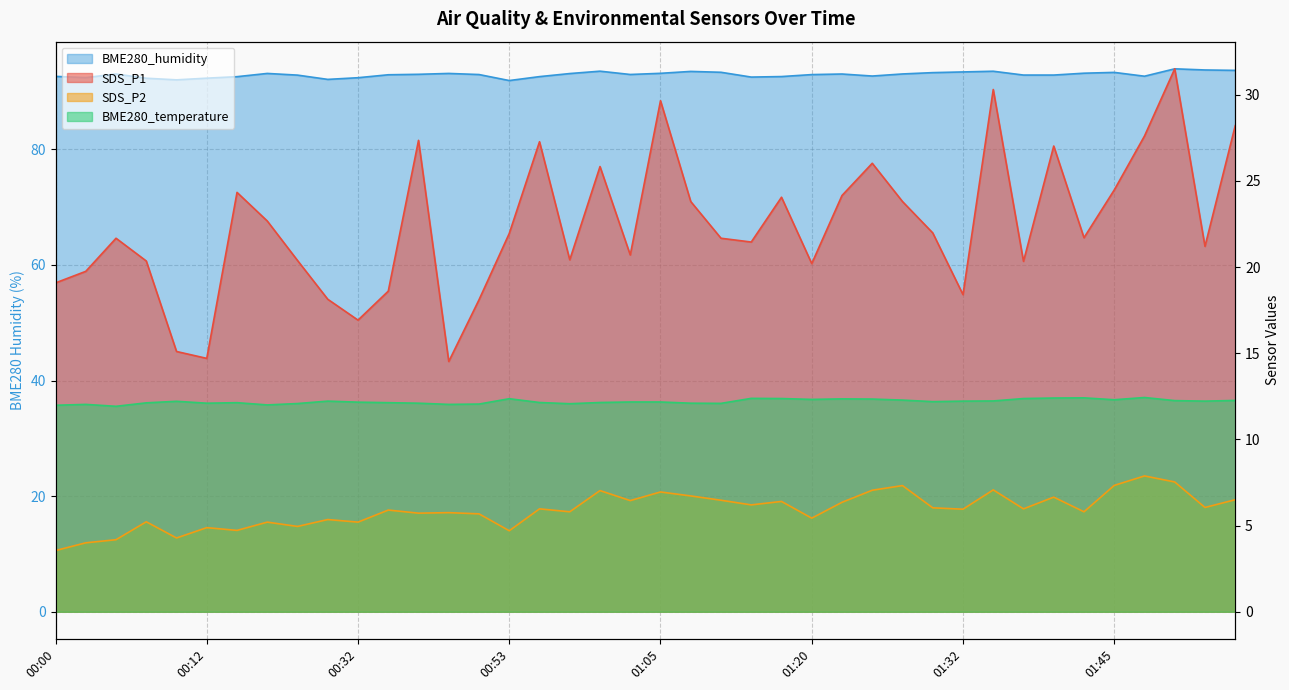

Where is SDS_P1 nearest to the value 23?

00:25